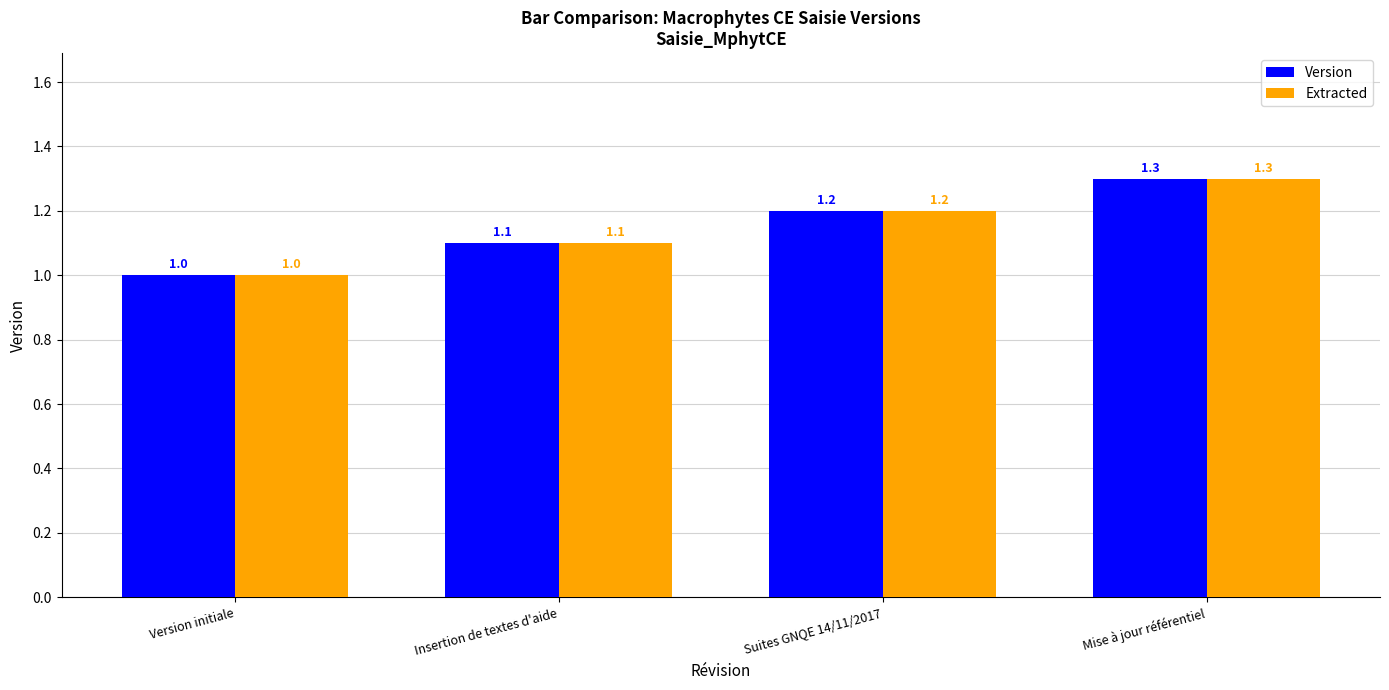

Count the number of data series in this chart.

2